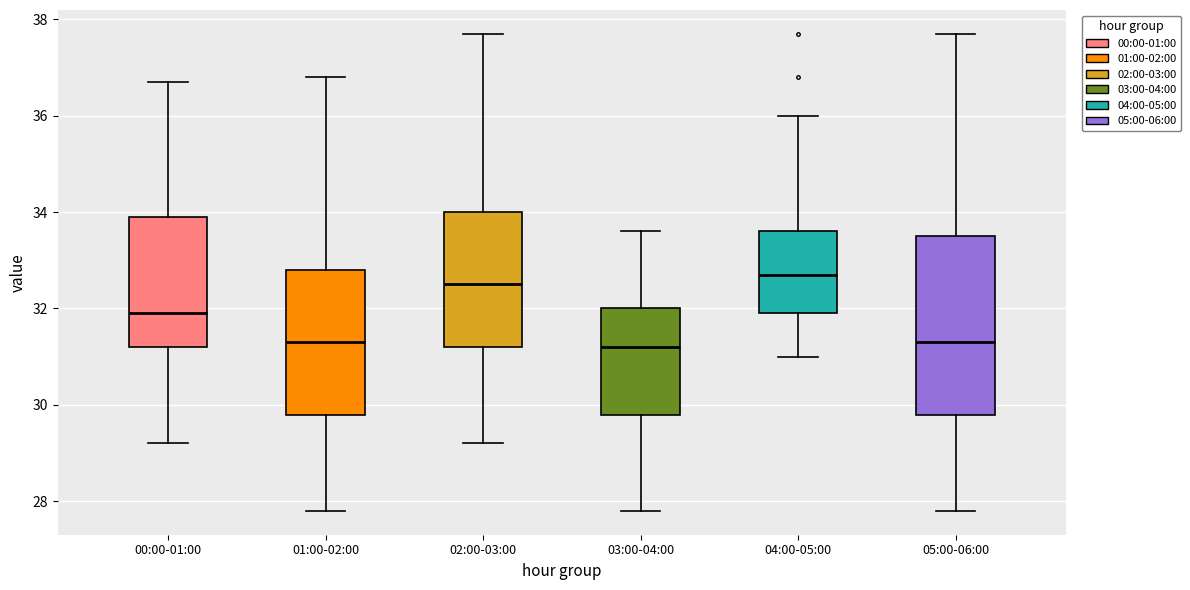

Reading left to right, transcribe this box plot: for each box, give where its median line is, the range the box spans, and where its two whiskers end, as read against the y-axis. The values are not printed on the chart, so give them approximately, as read against the axis.

00:00-01:00: median 32.0, box 31.2 to 34.0, whiskers 29.2 to 36.8
01:00-02:00: median 31.4, box 29.8 to 32.8, whiskers 27.8 to 36.8
02:00-03:00: median 32.6, box 31.2 to 34.0, whiskers 29.2 to 37.8
03:00-04:00: median 31.2, box 29.8 to 32.0, whiskers 27.8 to 33.6
04:00-05:00: median 32.8, box 32.0 to 33.6, whiskers 31.0 to 36.0
05:00-06:00: median 31.4, box 29.8 to 33.6, whiskers 27.8 to 37.8